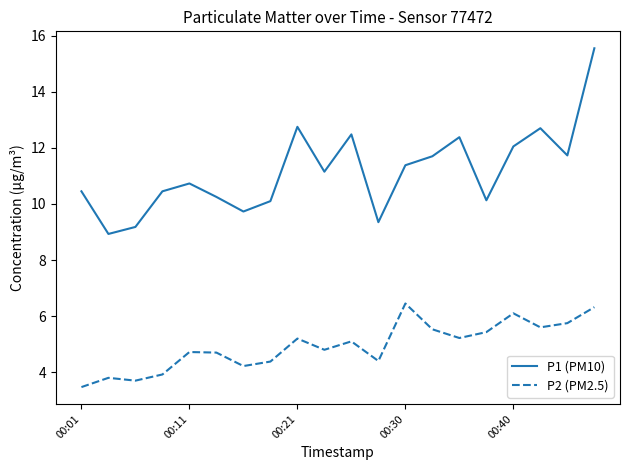

What is the difference between the maximum and minimum values in the P1 (PM10) series?

6.6